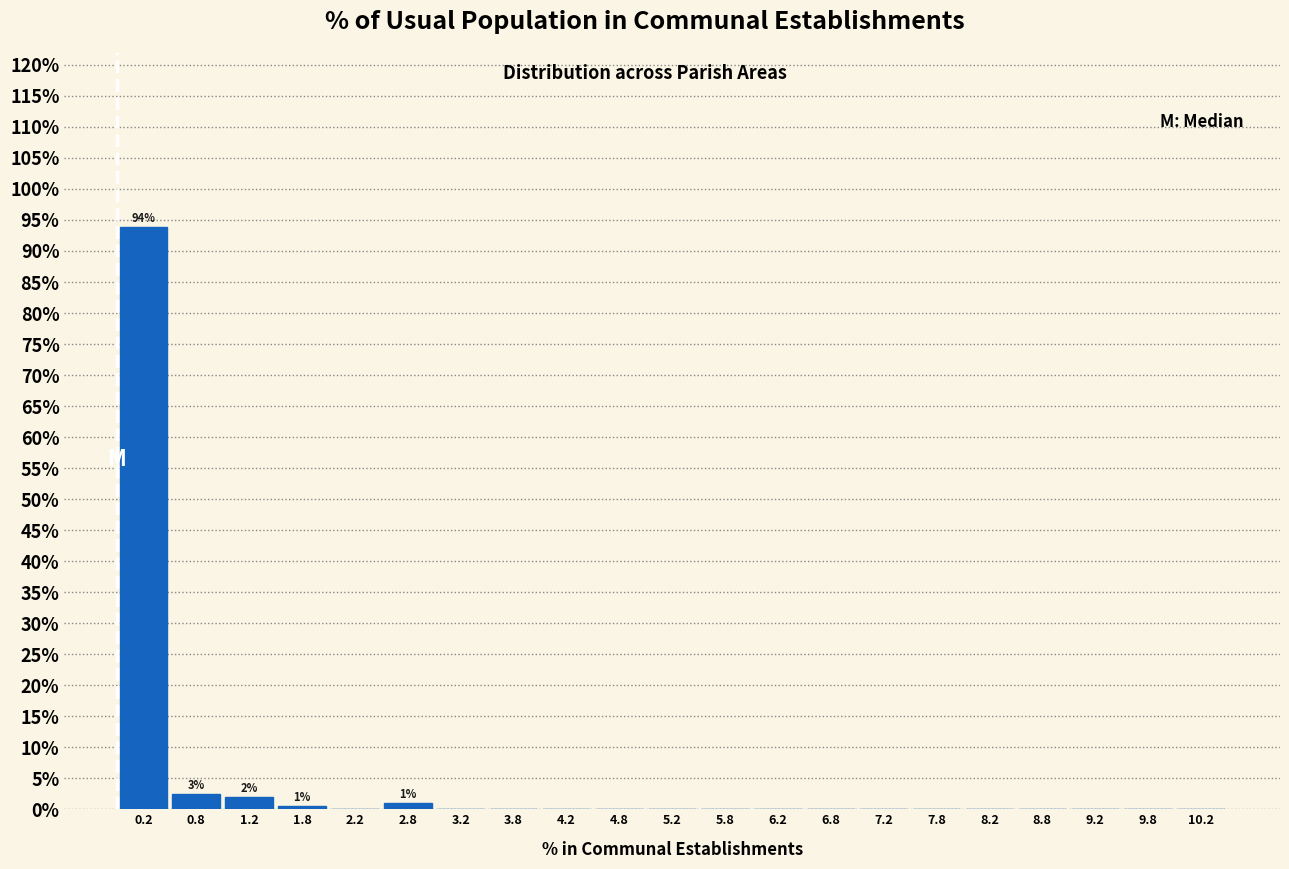

Which range on the x-axis has the tallest bar?

0.0 to 0.5